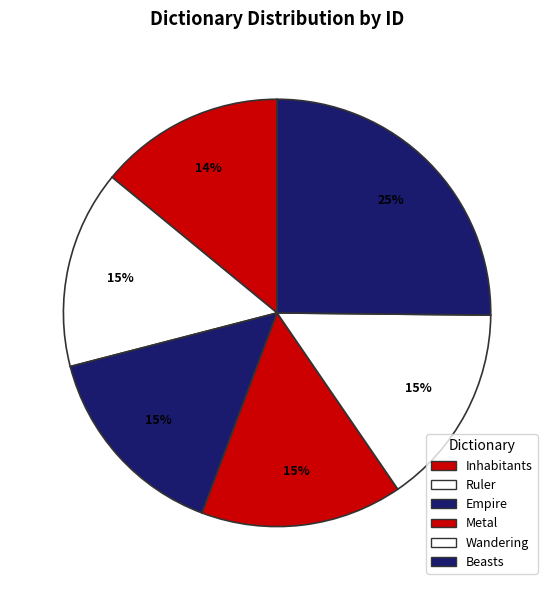

Which slice is the smallest?

Inhabitants